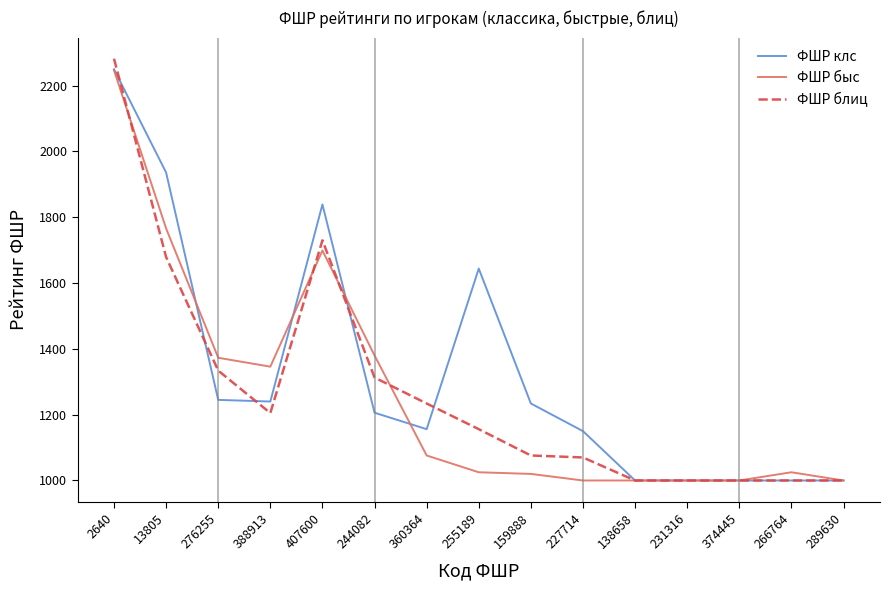

How many lines are shown in the chart?

3